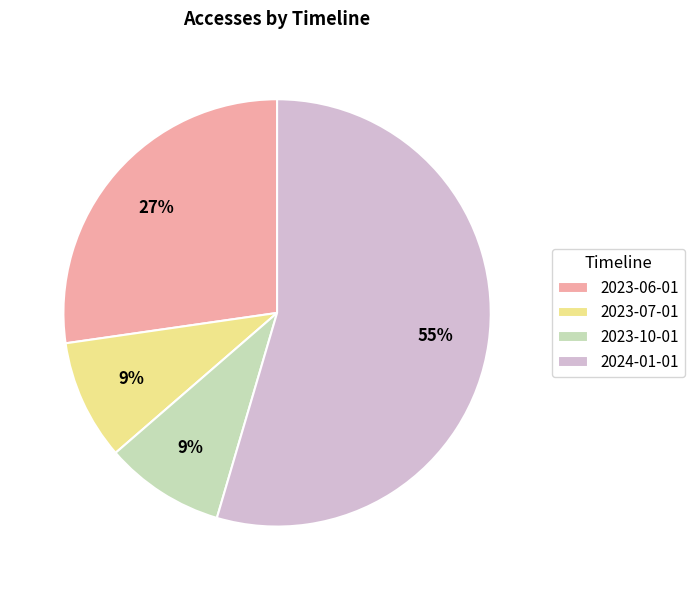

What is the largest slice in the pie chart?

2024-01-01